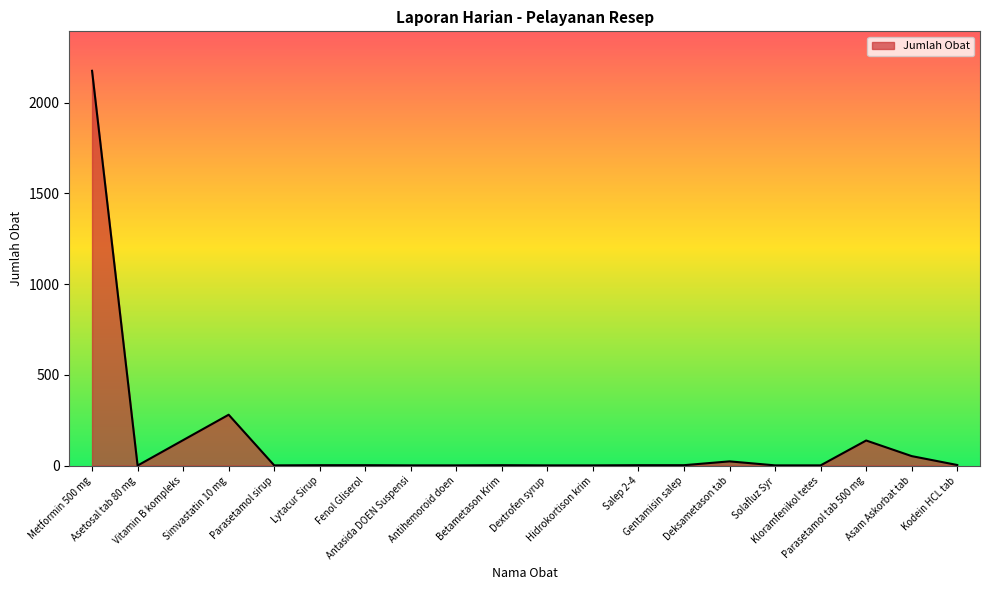

Between Parasetamol tab 500 mg and Salep 2-4, which is larger?

Parasetamol tab 500 mg